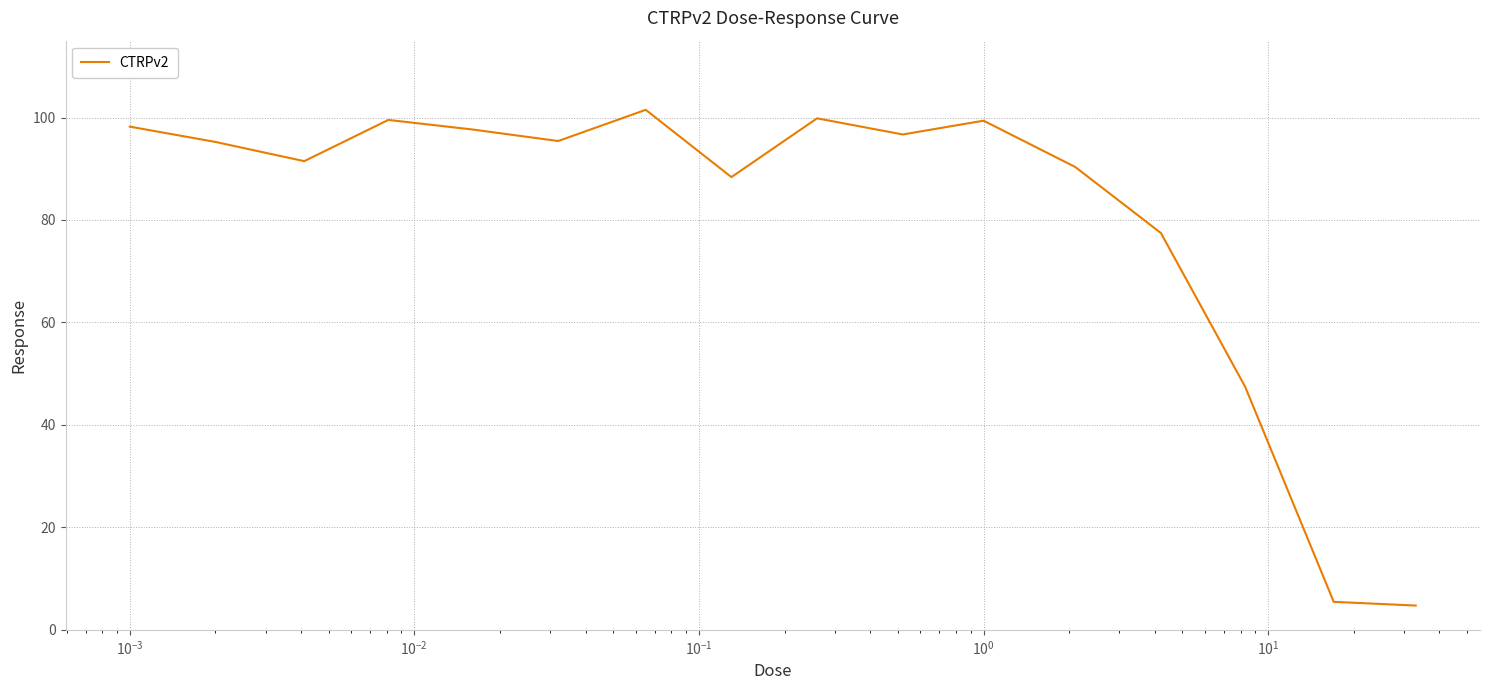

What is the smallest value displayed?

4.7